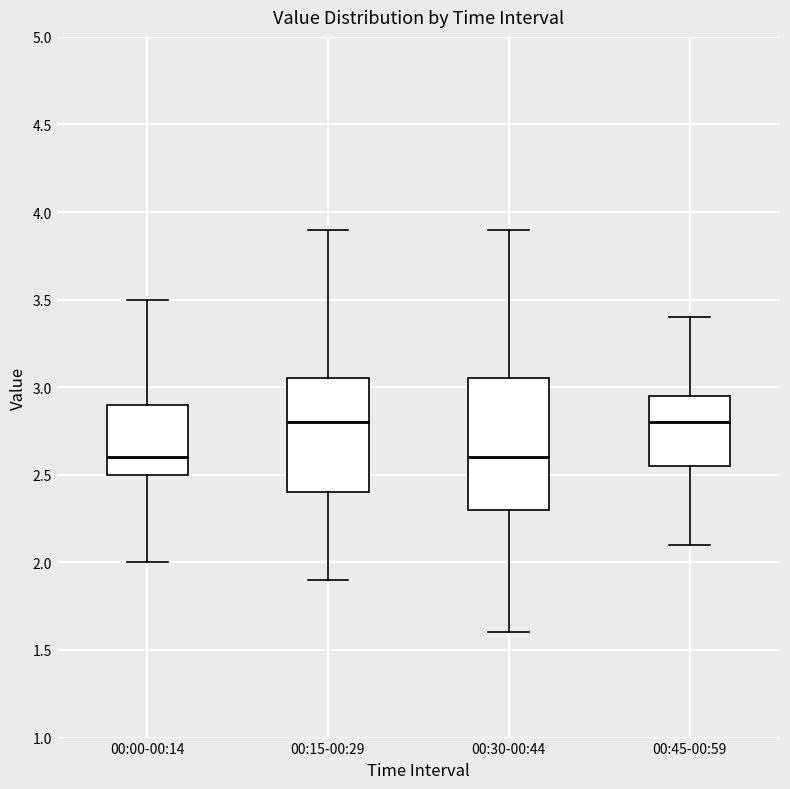

Reading left to right, transcribe this box plot: for each box, give where its median line is, the range the box spans, and where its two whiskers end, as read against the y-axis. The values are not printed on the chart, so give them approximately, as read against the axis.

00:00-00:14: median 2.60, box 2.50 to 2.90, whiskers 2.00 to 3.50
00:15-00:29: median 2.80, box 2.40 to 3.05, whiskers 1.90 to 3.90
00:30-00:44: median 2.60, box 2.30 to 3.05, whiskers 1.60 to 3.90
00:45-00:59: median 2.80, box 2.55 to 2.95, whiskers 2.10 to 3.40